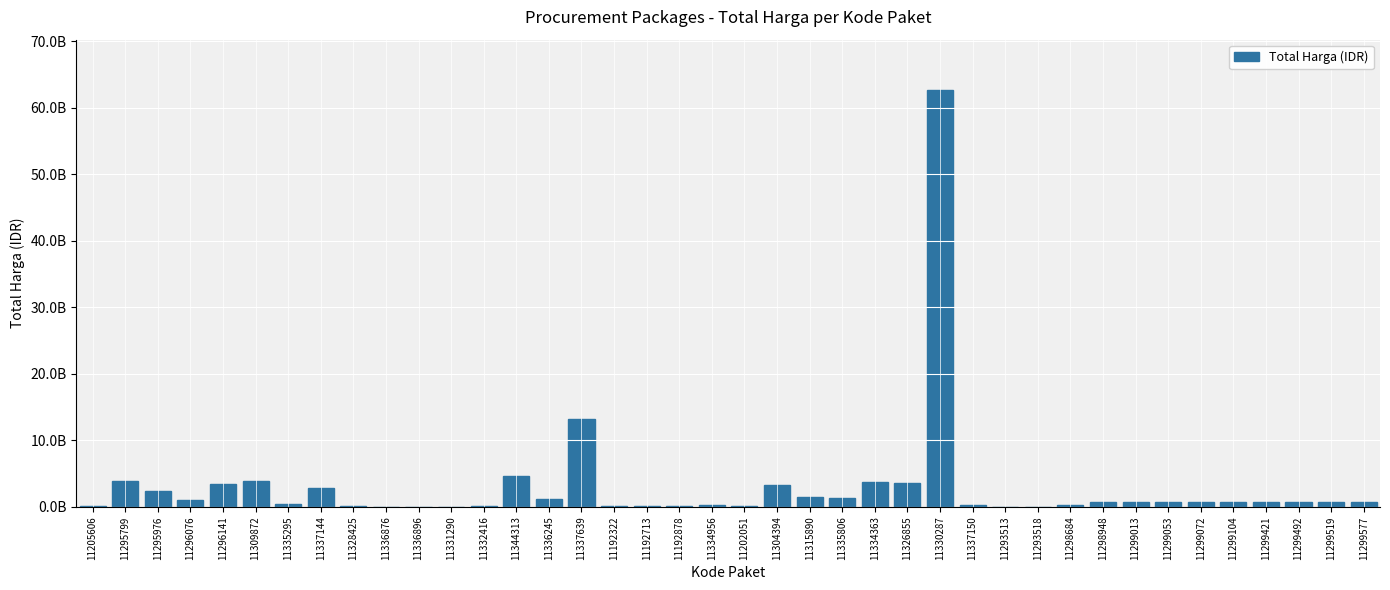

List the labels in order of value, smallest first.

11331290, 11293513, 11293518, 11336876, 11336896, 11328425, 11332416, 11192713, 11205606, 11192322, 11192878, 11202051, 11337150, 11334956, 11298684, 11335295, 11299104, 11299519, 11299577, 11298948, 11299421, 11299013, 11299053, 11299072, 11299492, 11296076, 11336245, 11335806, 11315890, 11295976, 11337144, 11304394, 11296141, 11326855, 11334363, 11309872, 11295799, 11344313, 11337639, 11330287